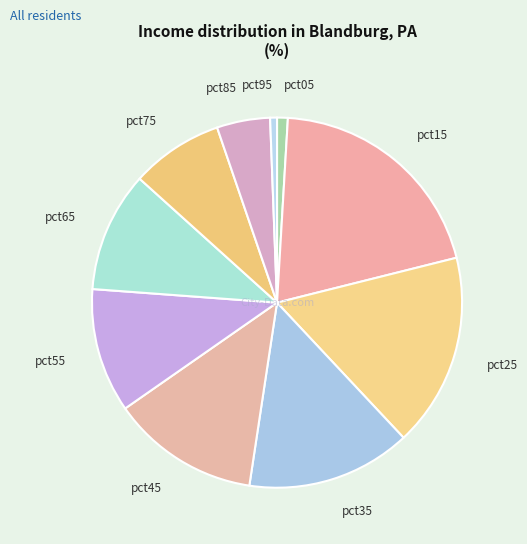

Which slice is the largest?

pct15